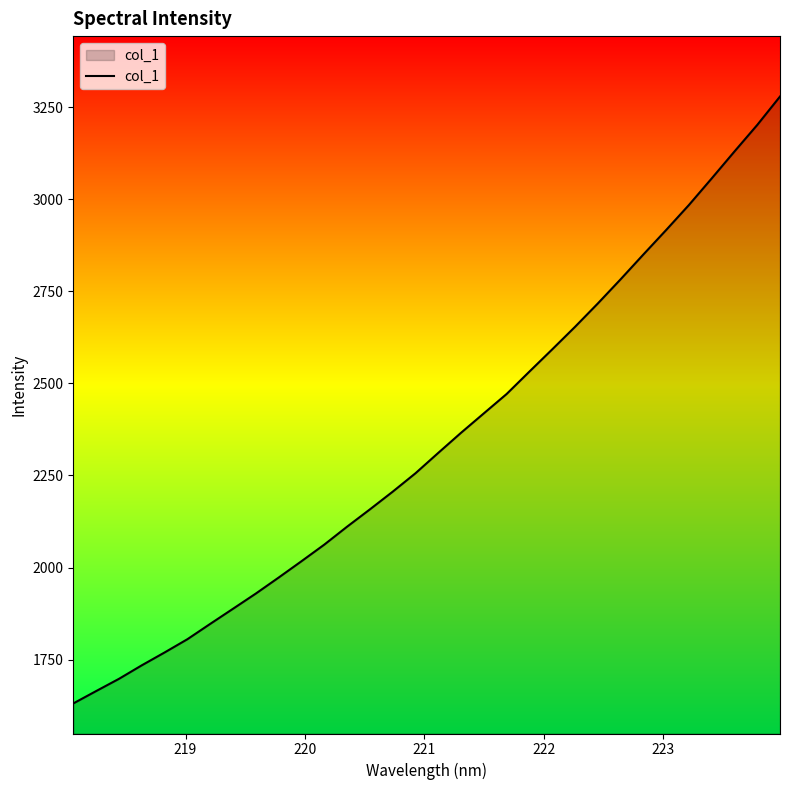

What is the minimum value shown in the chart?

1631.4